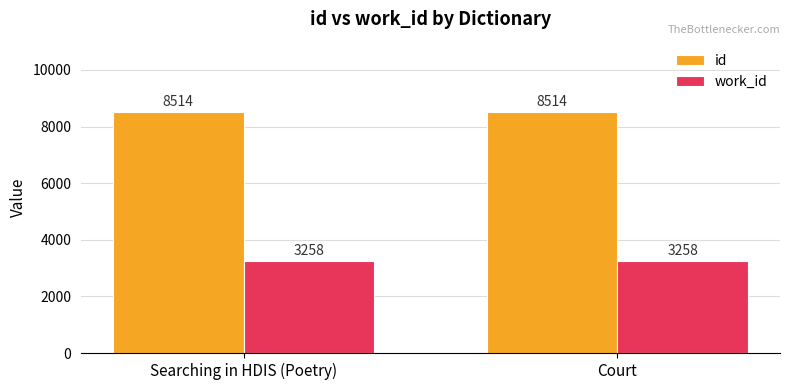

What position from the left is Searching in HDIS (Poetry)?

1